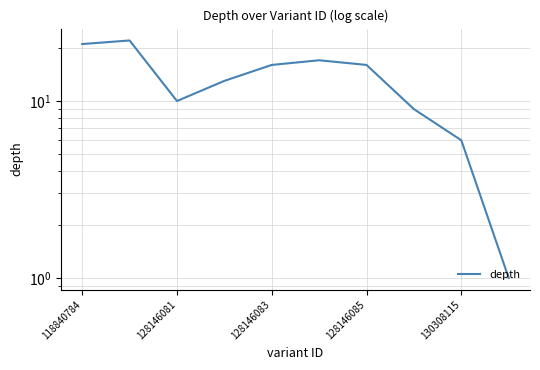

How many values are below 16?

5